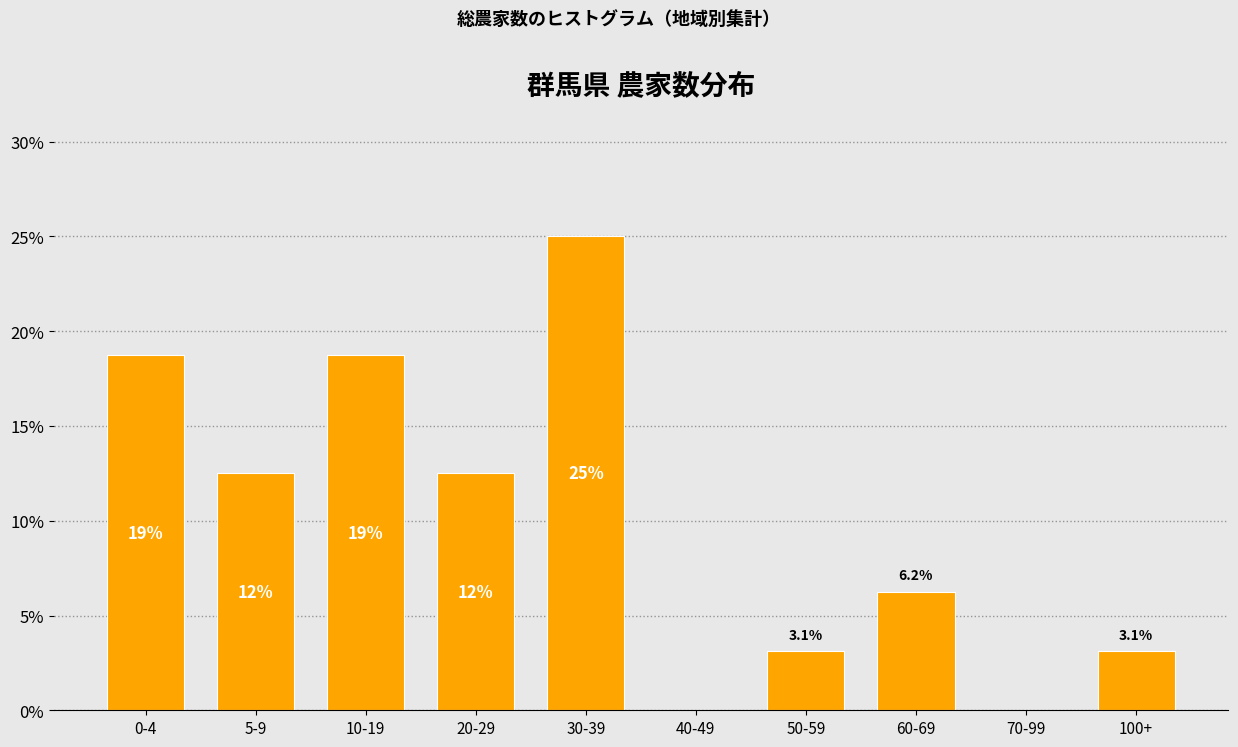

At which category does the chart reach its peak across all series?

30-39